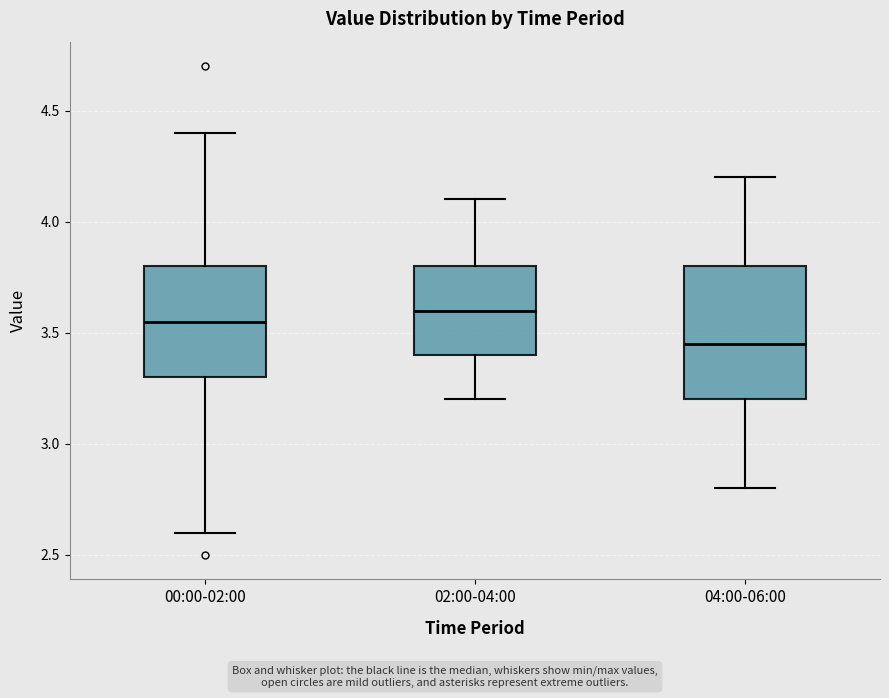

Which box is the tallest, from its lower edge to its upper edge?

04:00-06:00